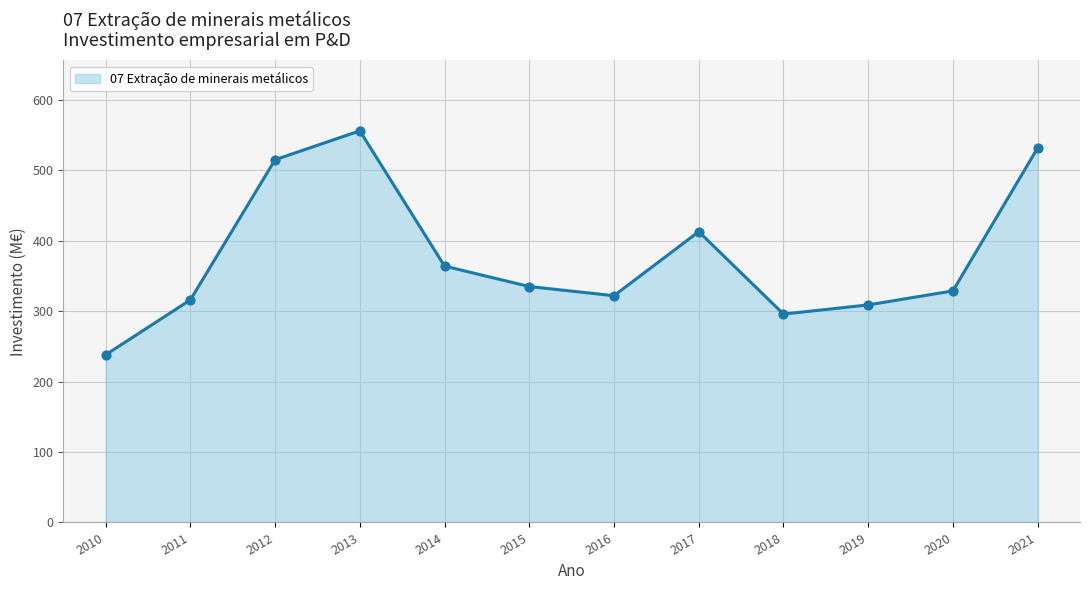

What is the ratio of the value at 2018 to the value at 2012?

0.6